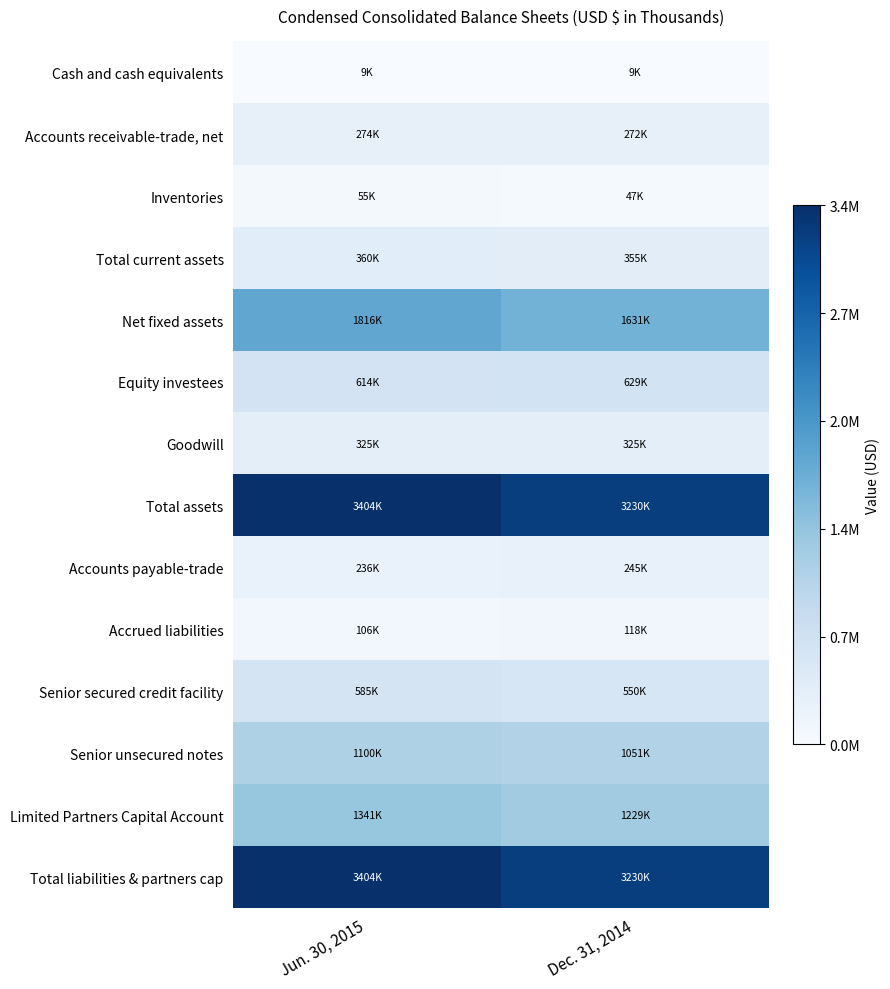

Reading left to right, transcribe all the data shown in this chart.

Cash and cash equivalents: Jun. 30, 2015=0.0	Dec. 31, 2014=0.0
Accounts receivable-trade, net: Jun. 30, 2015=0.1	Dec. 31, 2014=0.1
Inventories: Jun. 30, 2015=0.0	Dec. 31, 2014=0.0
Total current assets: Jun. 30, 2015=0.1	Dec. 31, 2014=0.1
Net fixed assets: Jun. 30, 2015=0.5	Dec. 31, 2014=0.5
Equity investees: Jun. 30, 2015=0.2	Dec. 31, 2014=0.2
Goodwill: Jun. 30, 2015=0.1	Dec. 31, 2014=0.1
Total assets: Jun. 30, 2015=1.0	Dec. 31, 2014=0.9
Accounts payable-trade: Jun. 30, 2015=0.1	Dec. 31, 2014=0.1
Accrued liabilities: Jun. 30, 2015=0.0	Dec. 31, 2014=0.0
Senior secured credit facility: Jun. 30, 2015=0.2	Dec. 31, 2014=0.2
Senior unsecured notes: Jun. 30, 2015=0.3	Dec. 31, 2014=0.3
Limited Partners Capital Account: Jun. 30, 2015=0.4	Dec. 31, 2014=0.4
Total liabilities & partners cap: Jun. 30, 2015=1.0	Dec. 31, 2014=0.9